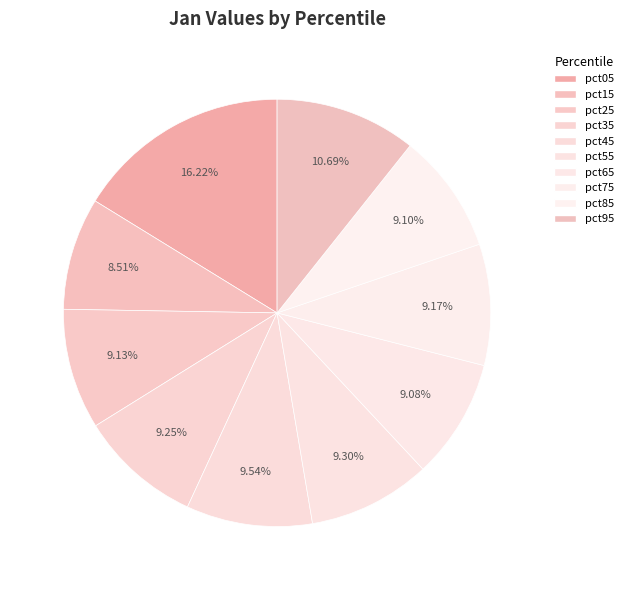

What percentage do pct55 and pct75 together represent?

18.5%